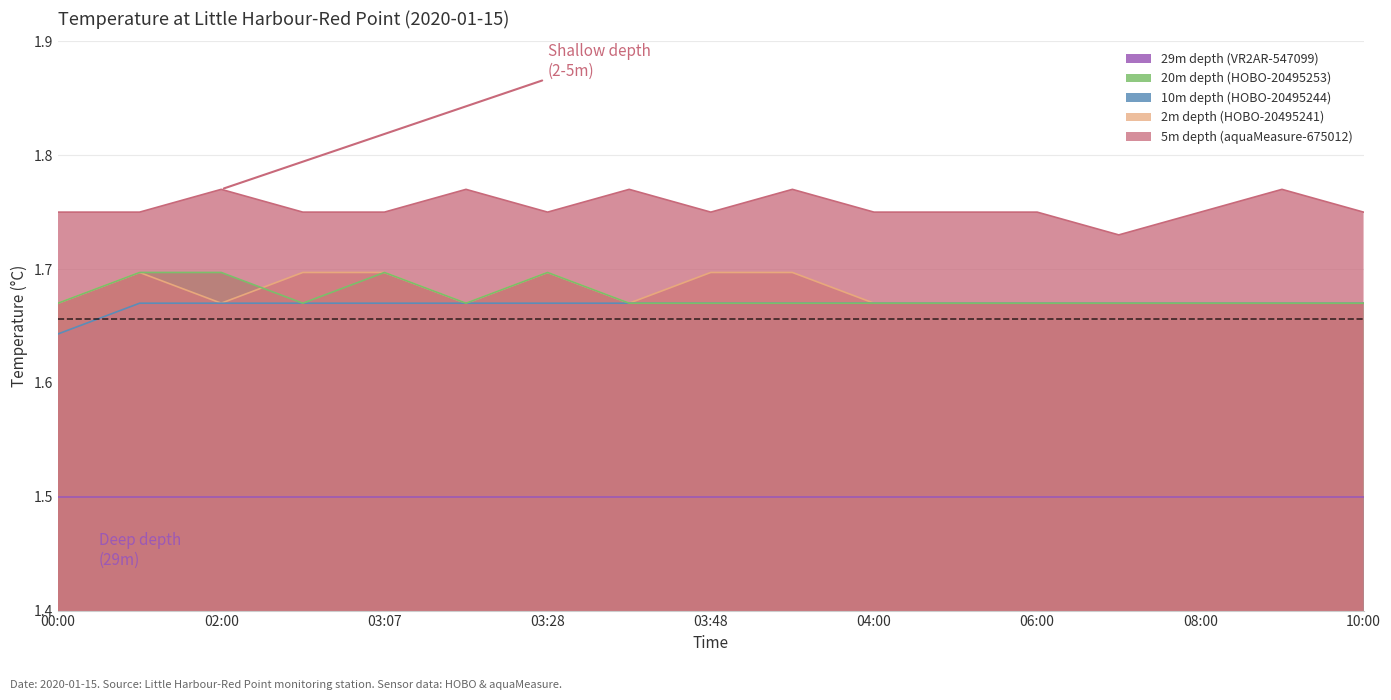

How many data points does each series have?

17